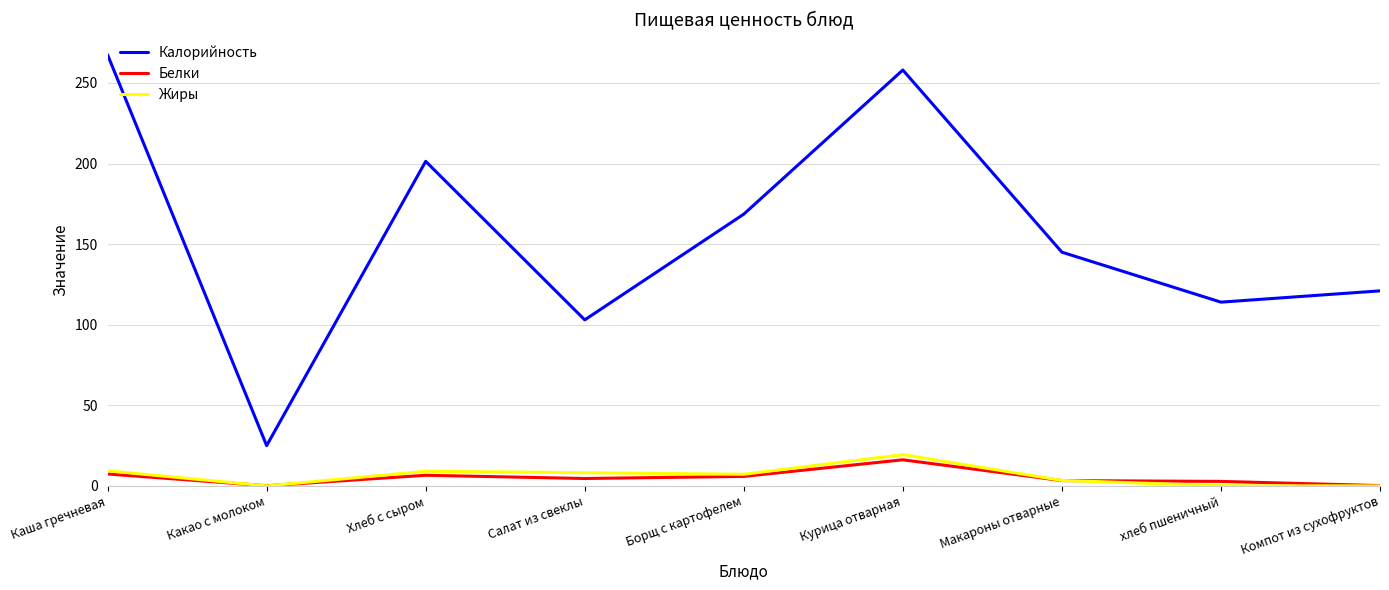

True or false: Калорийность and Белки cross at least once.

False